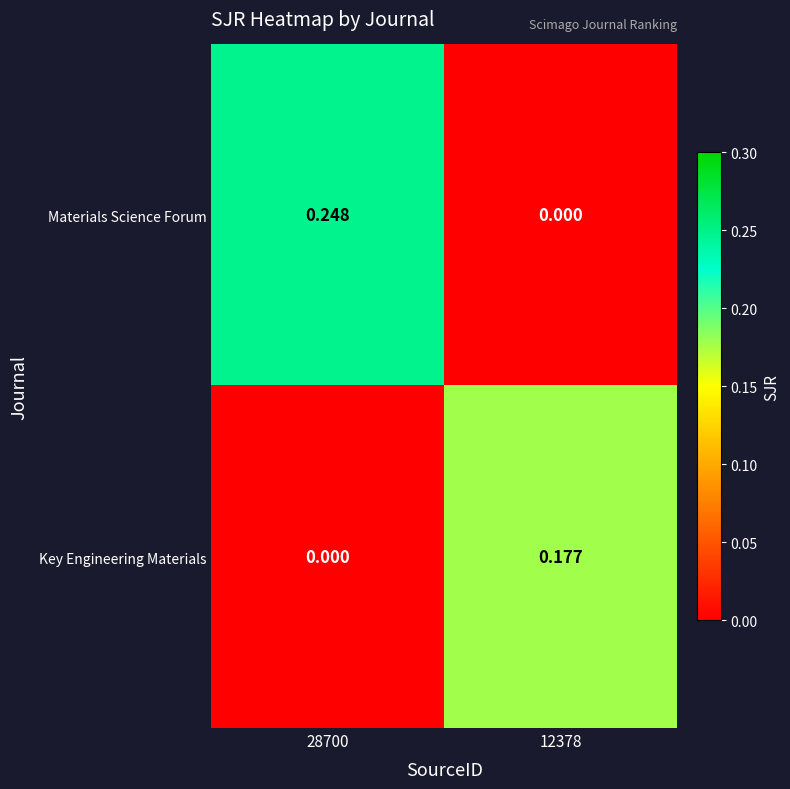

Rank the series by their maximum value, from lowest to highest.

Key Engineering Materials, Materials Science Forum